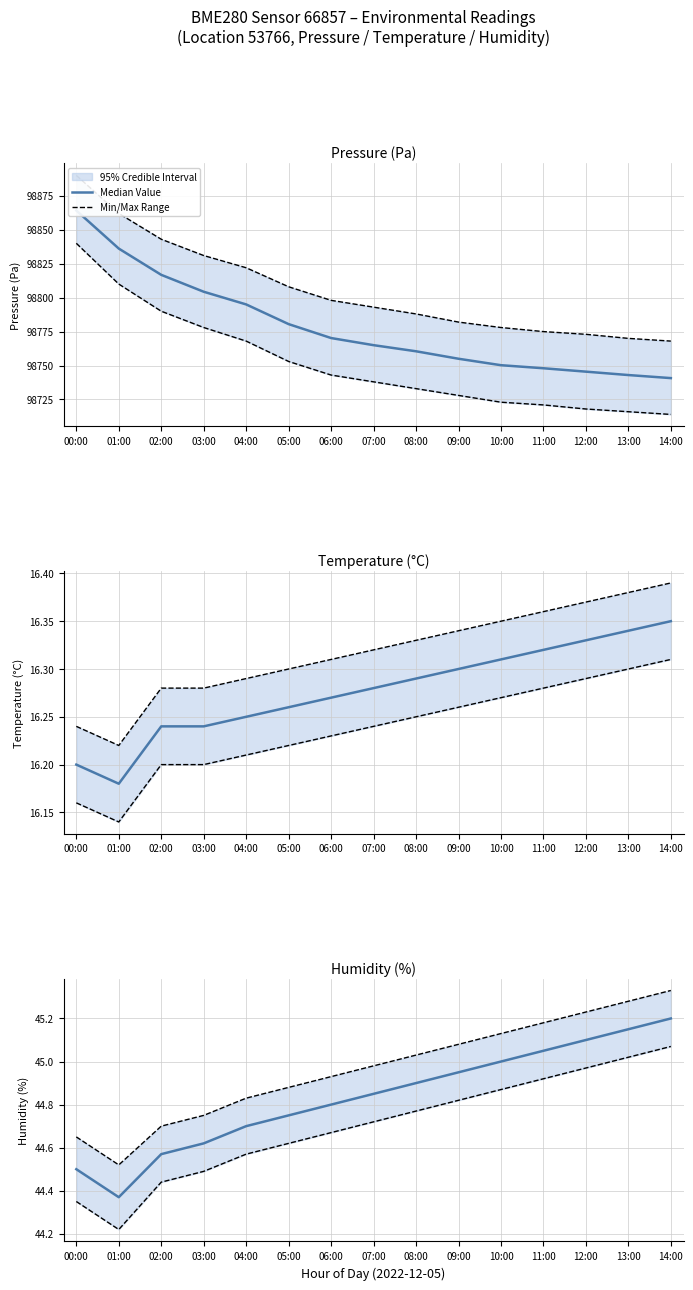

True or false: Median Value has a value of 45.0 at 10:00.

True